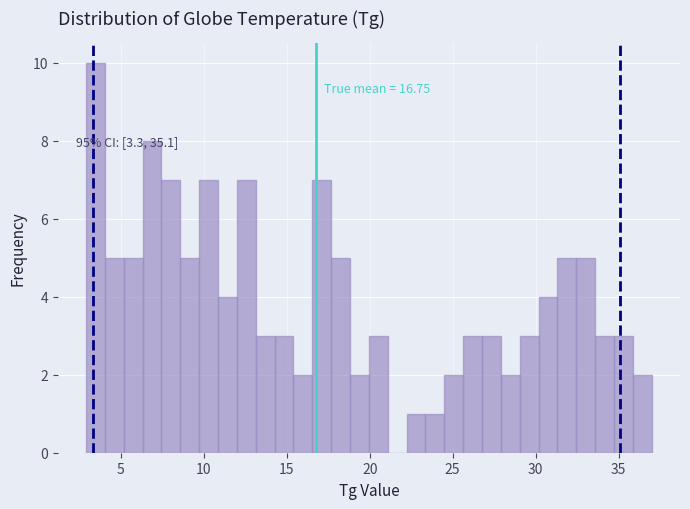

Around what value on the x-axis is the tallest bar? Give the approximate position of its centre, as read against the axis.

3.5